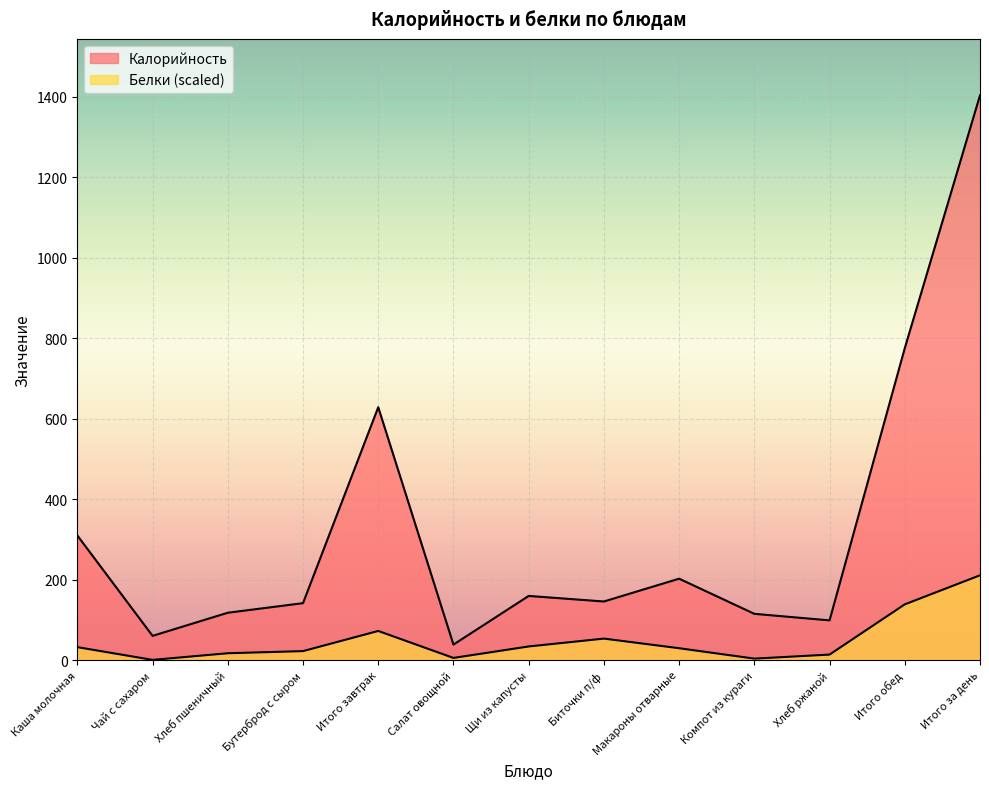

What is the sum of the Белки values at Салат овощной and Бутерброд с сыром?

27.3